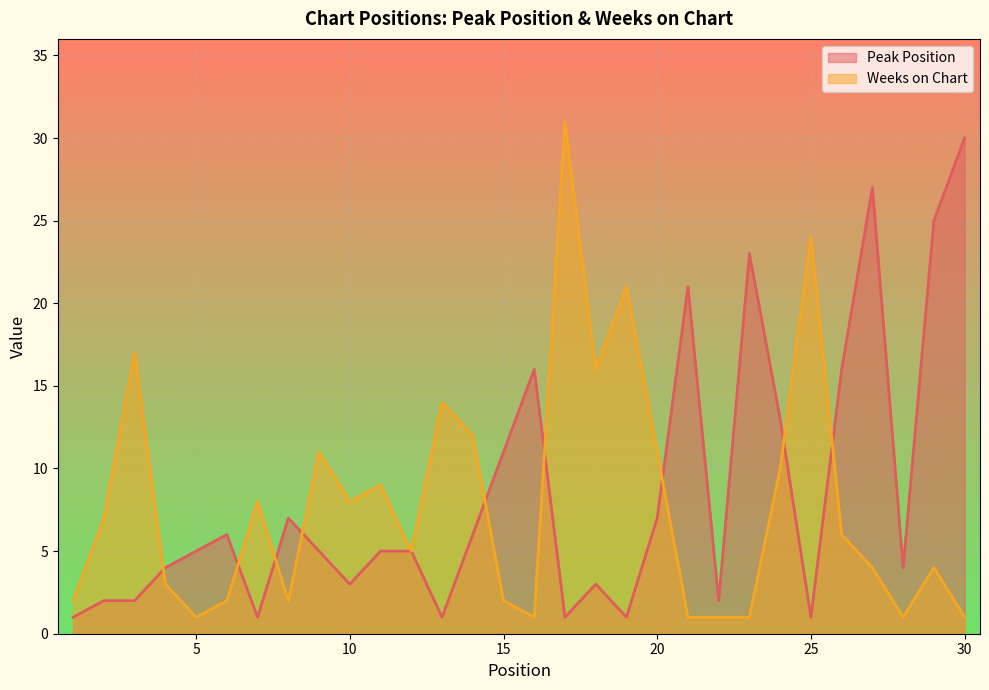

Reading right to left, transcribe all the data shown in this chart.

Peak Position: 30	25	4	27	16	1	13	23	2	21	7	1	3	1	16	11	6	1	5	5	3	5	7	1	6	5	4	2	2	1
Weeks on Chart: 1	4	1	4	6	24	10	1	1	1	11	21	16	31	1	2	12	14	5	9	8	11	2	8	2	1	3	17	7	2